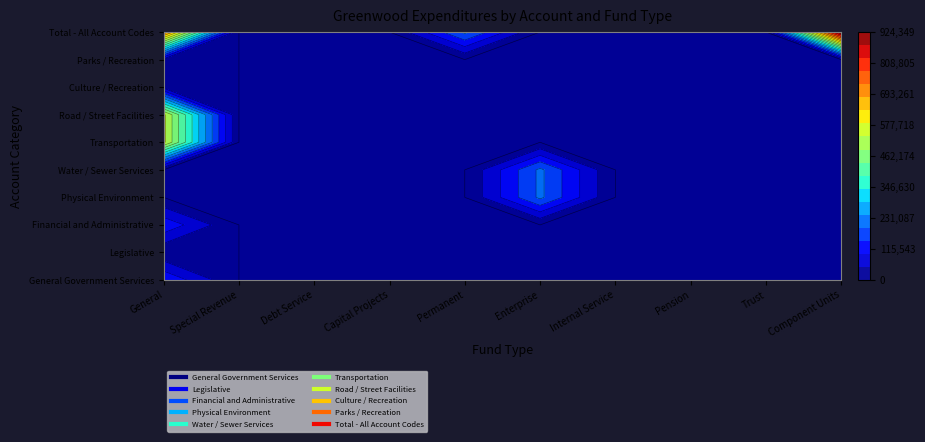

Is it true that Physical Environment equals 0 at Trust?

True